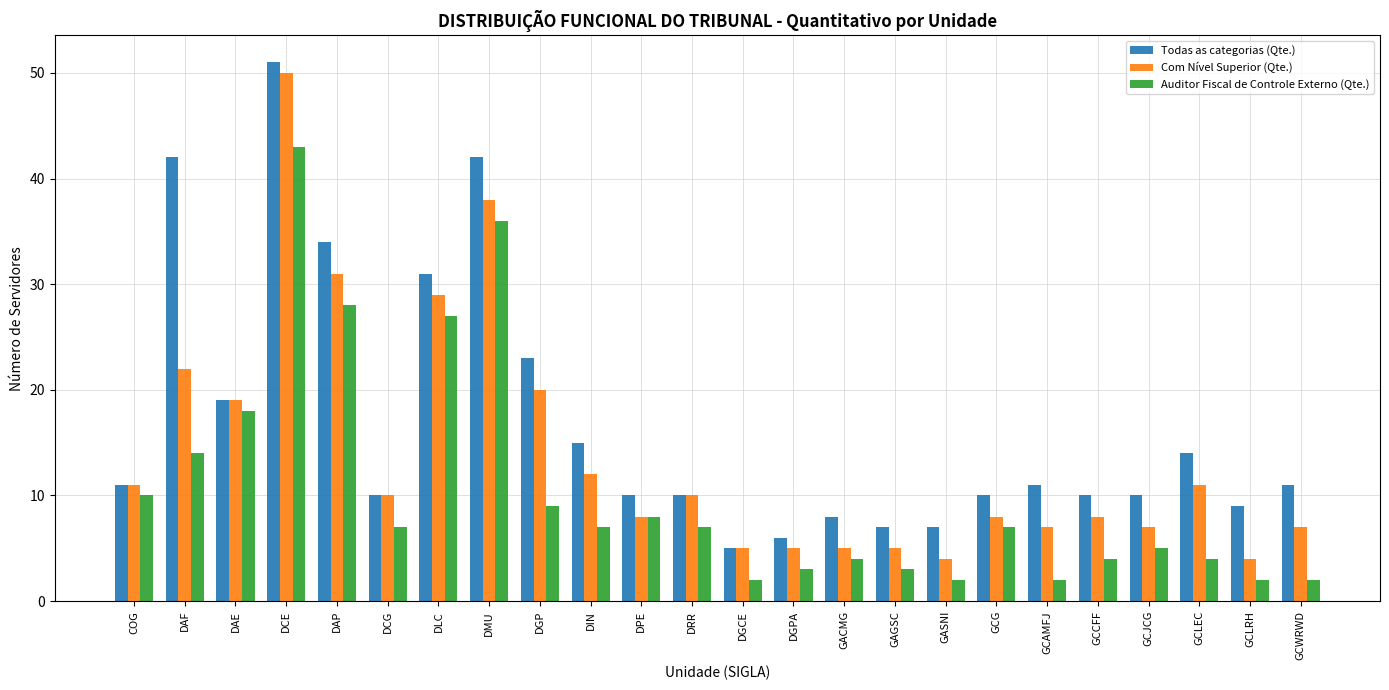

Between DAF and GASNI, which series saw the biggest shift?

Todas as categorias (Qte.)